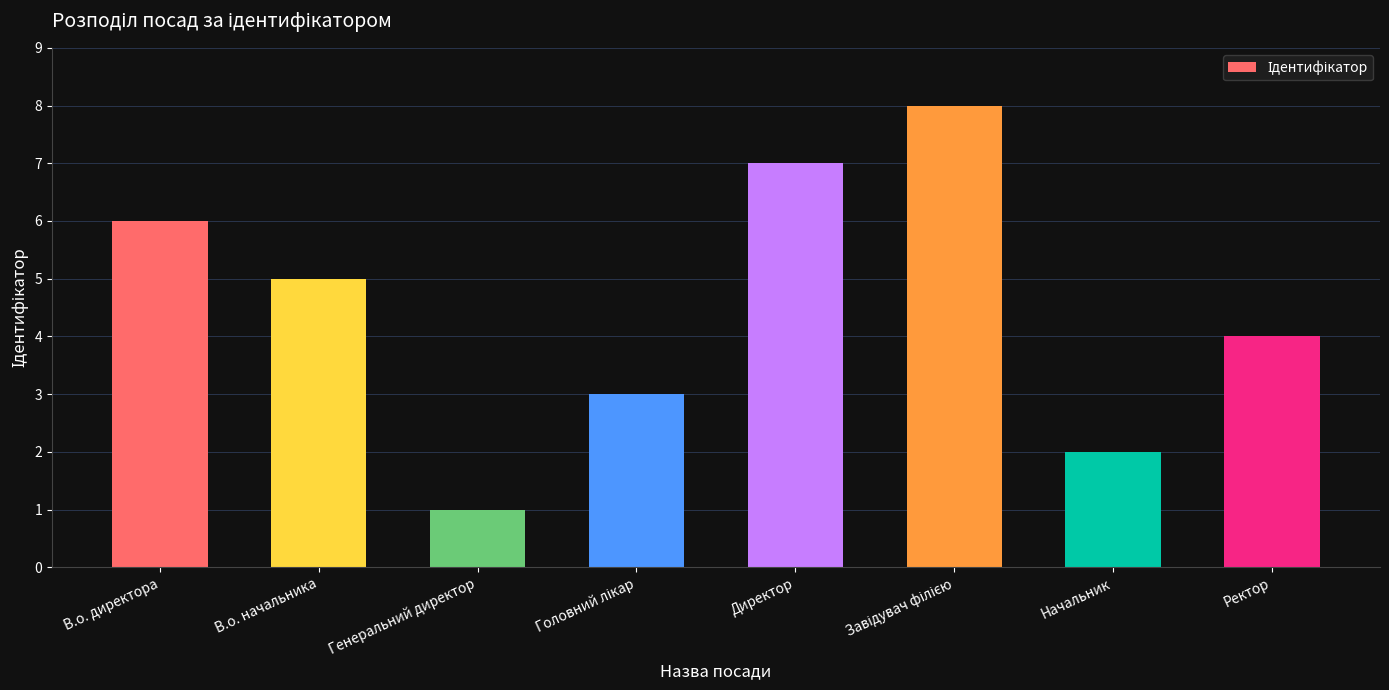

What position from the left is Директор?

5